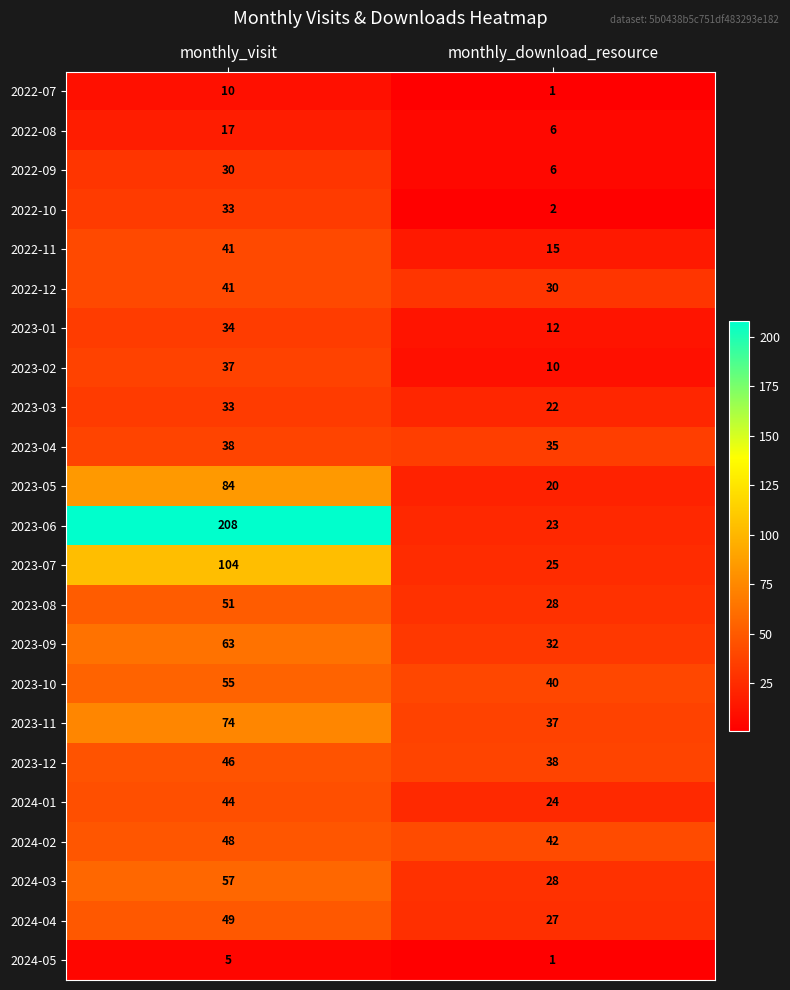

What is the average value of the 2024-02 series?

45